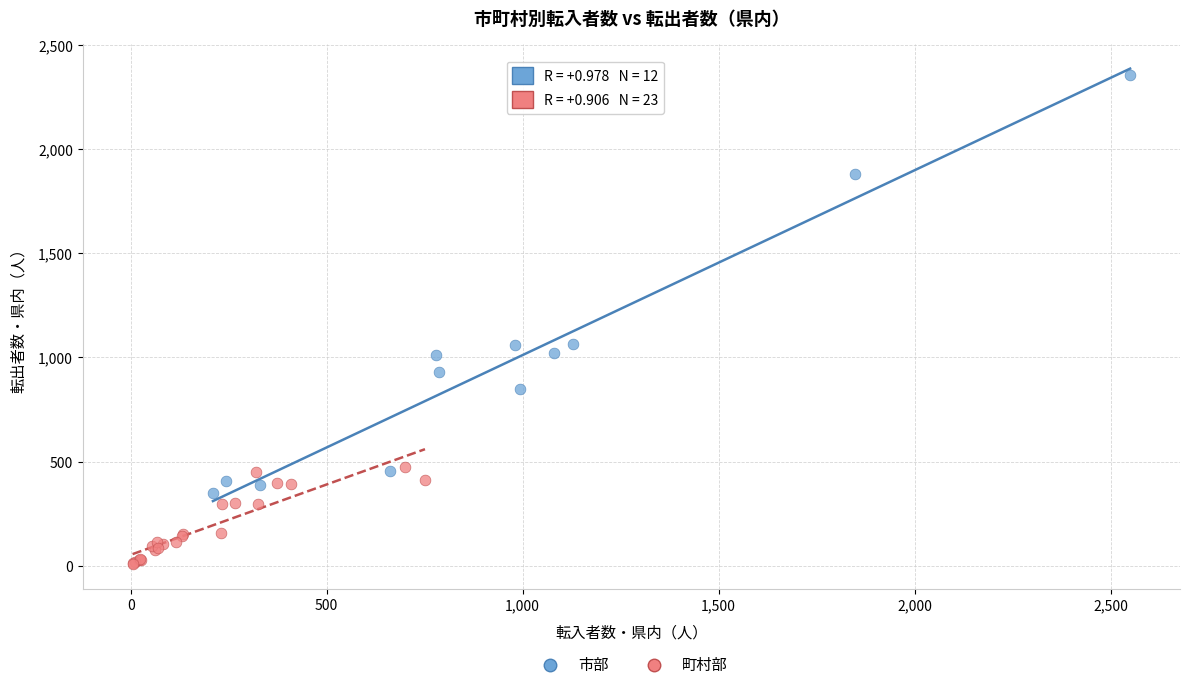

What are all the series names shown in the legend?

市部, 町村部